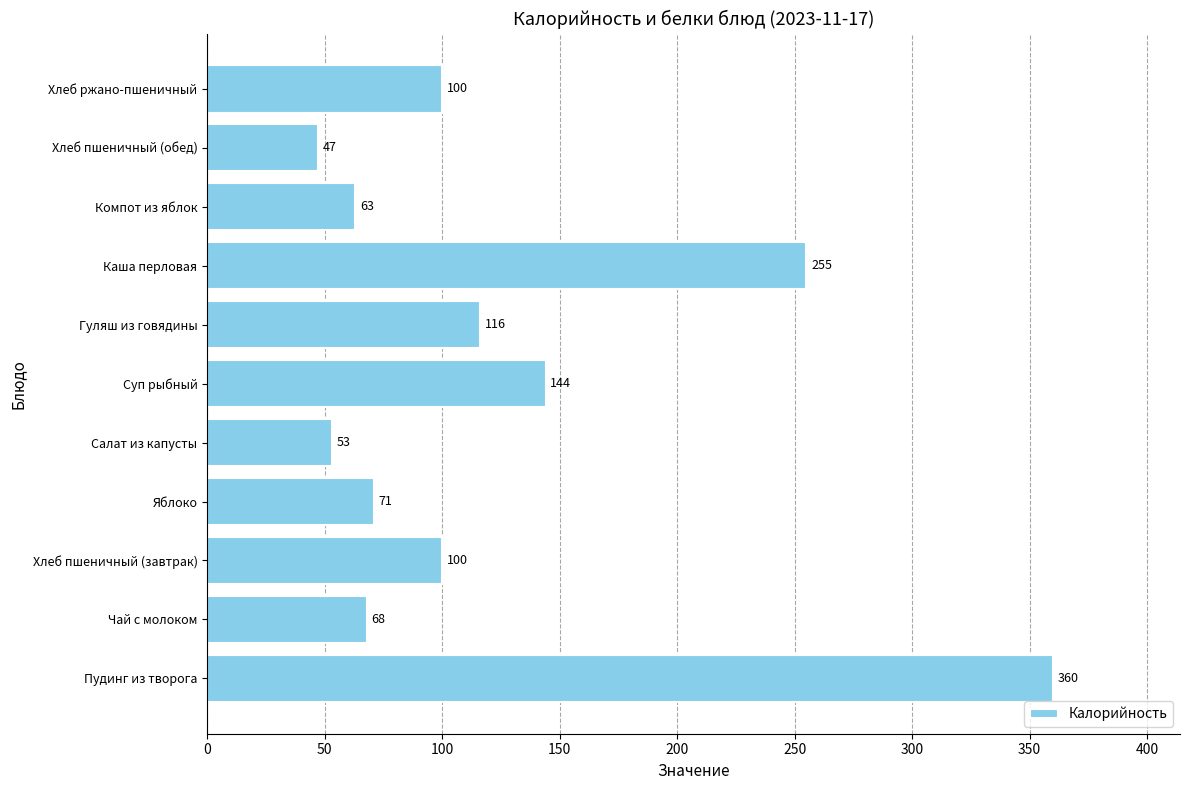

Is it true that the value at Хлеб ржано-пшеничный is 100?

True